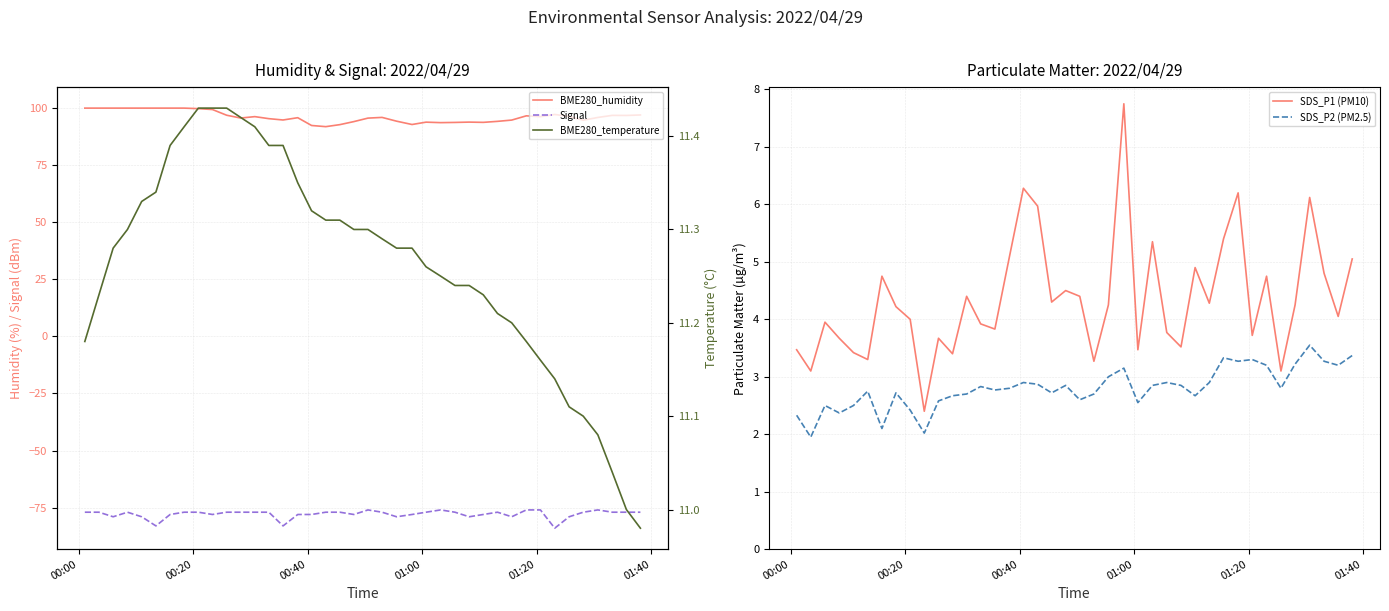

How many lines are shown in the chart?

5